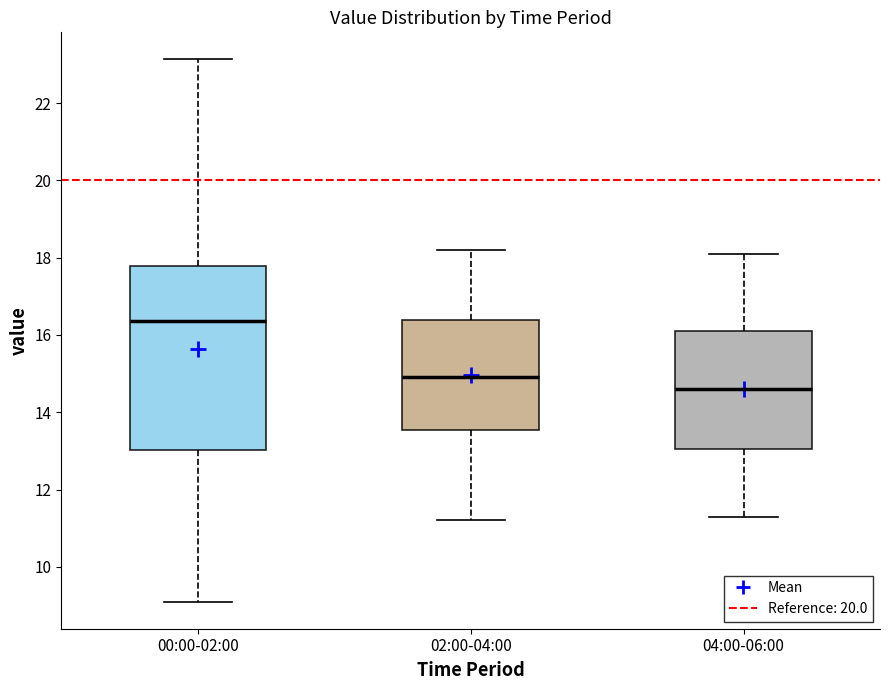

Which box is the tallest, from its lower edge to its upper edge?

00:00-02:00